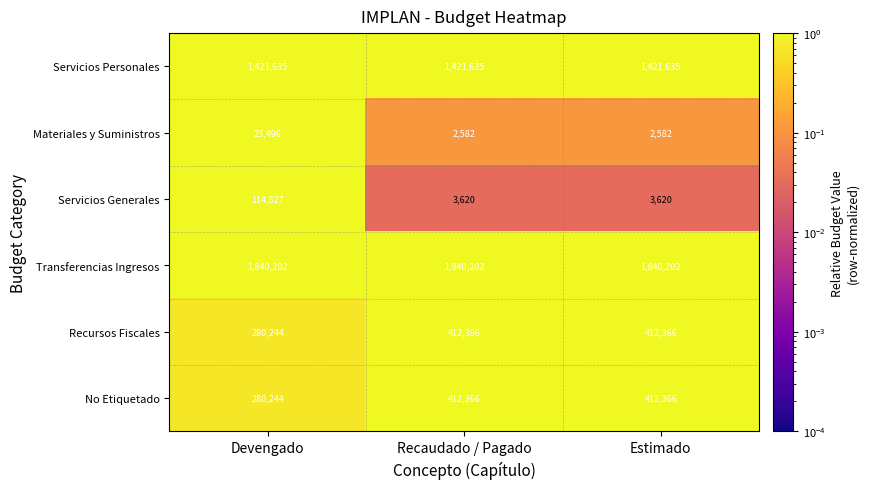

What is the spread (max minus min) of values at Recaudado / Pagado?

1837620